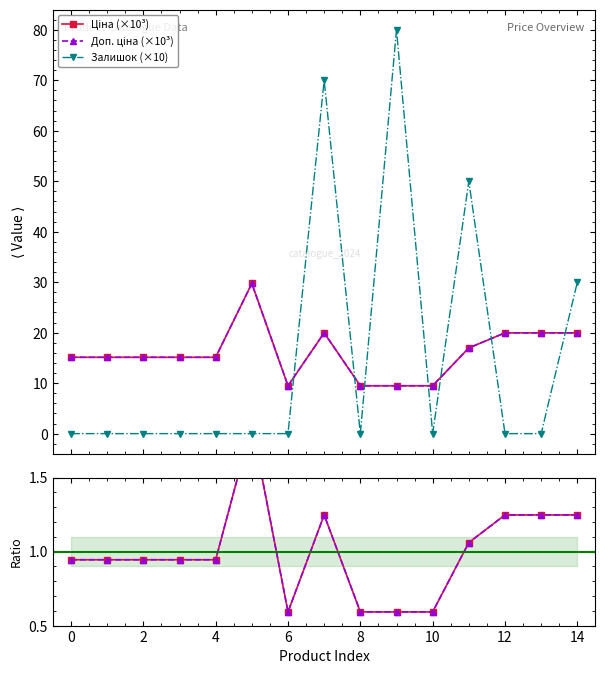

True or false: Ratio Ціна has a value of 0.9 at 2.

True